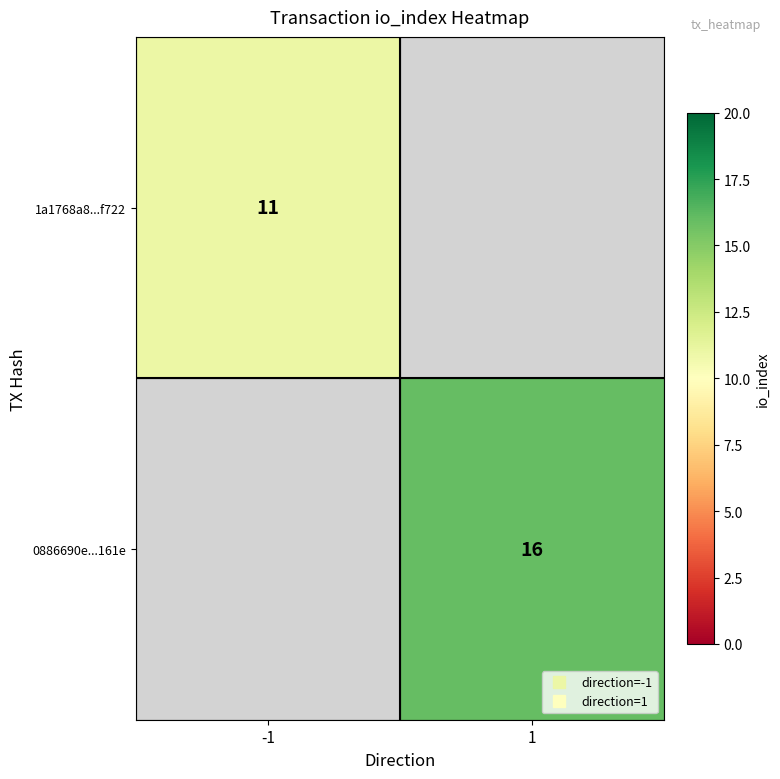

Rank the series by their maximum value, from highest to lowest.

1a1768a8...f722, 0886690e...161e